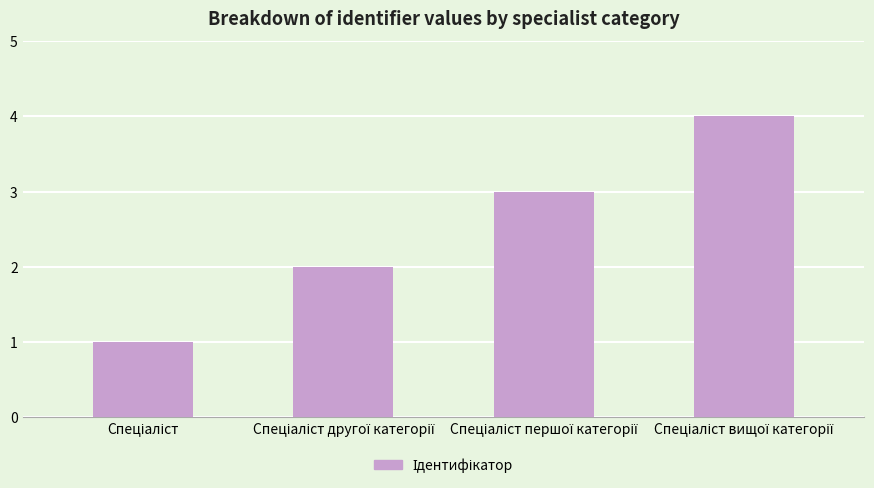

What is the greatest value displayed?

4